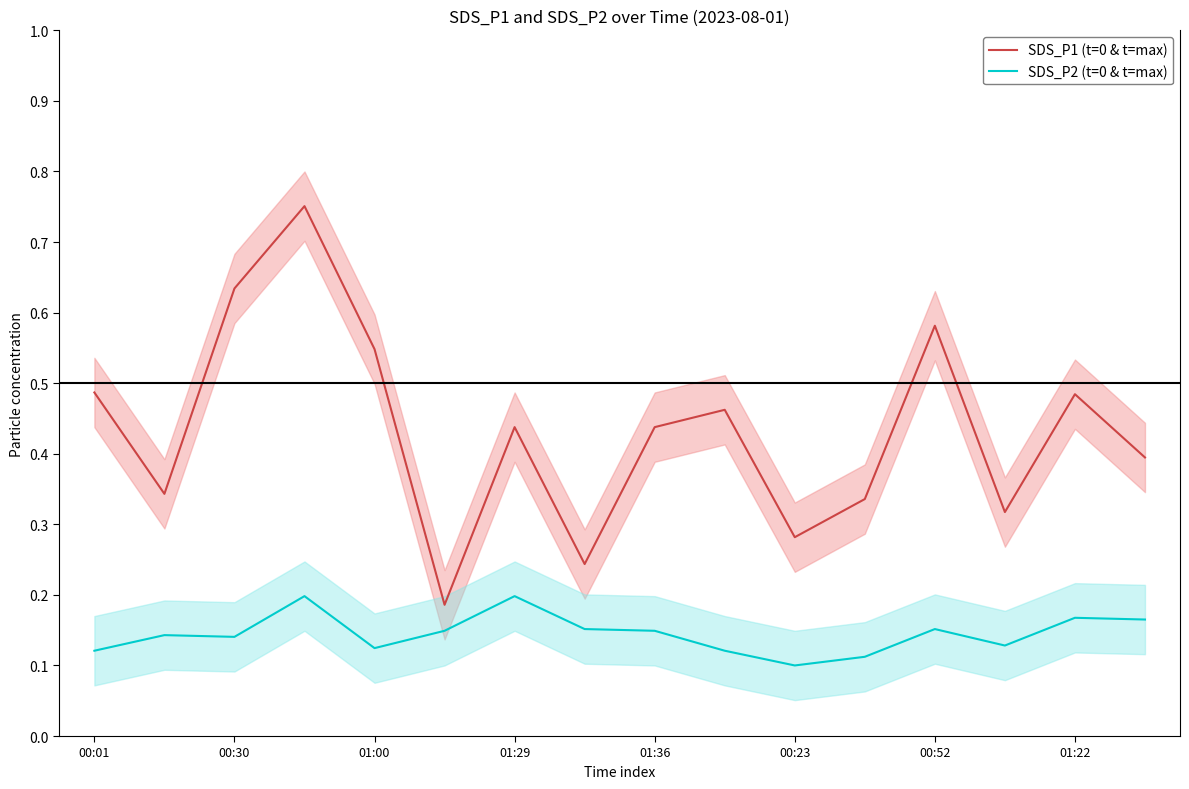

What is the highest value of the SDS_P2 (t=0 & t=max) series?

0.2